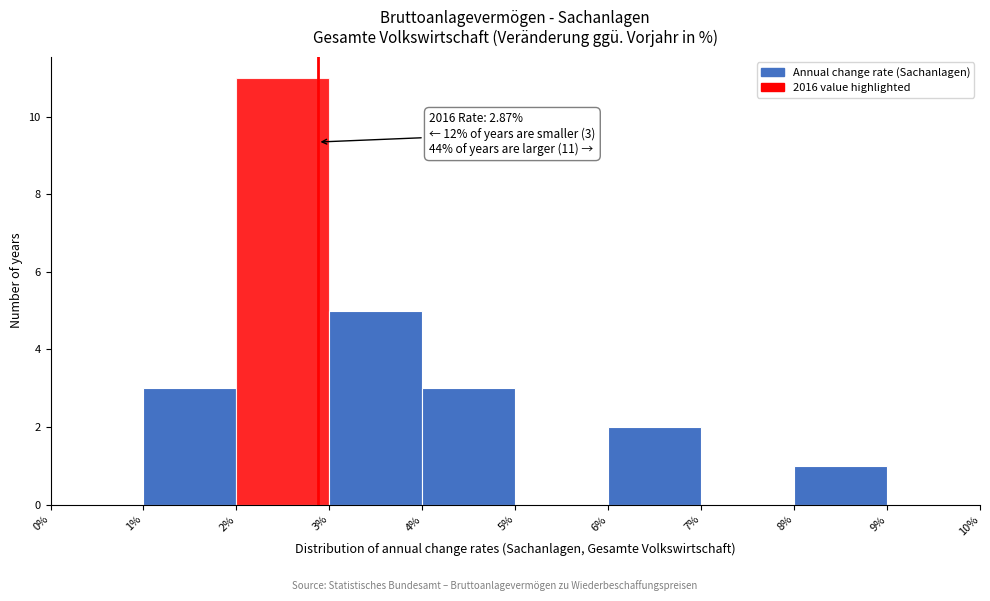

Over which range of the x-axis is the bar tallest?

2% to 3%